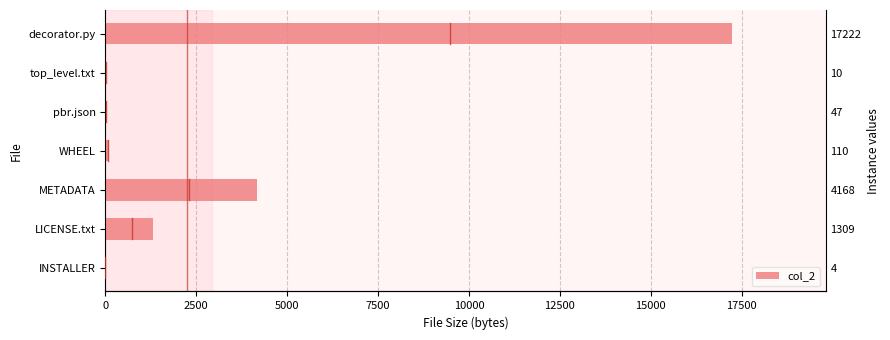

The chart shows a value of 4 at INSTALLER. True or false?

True